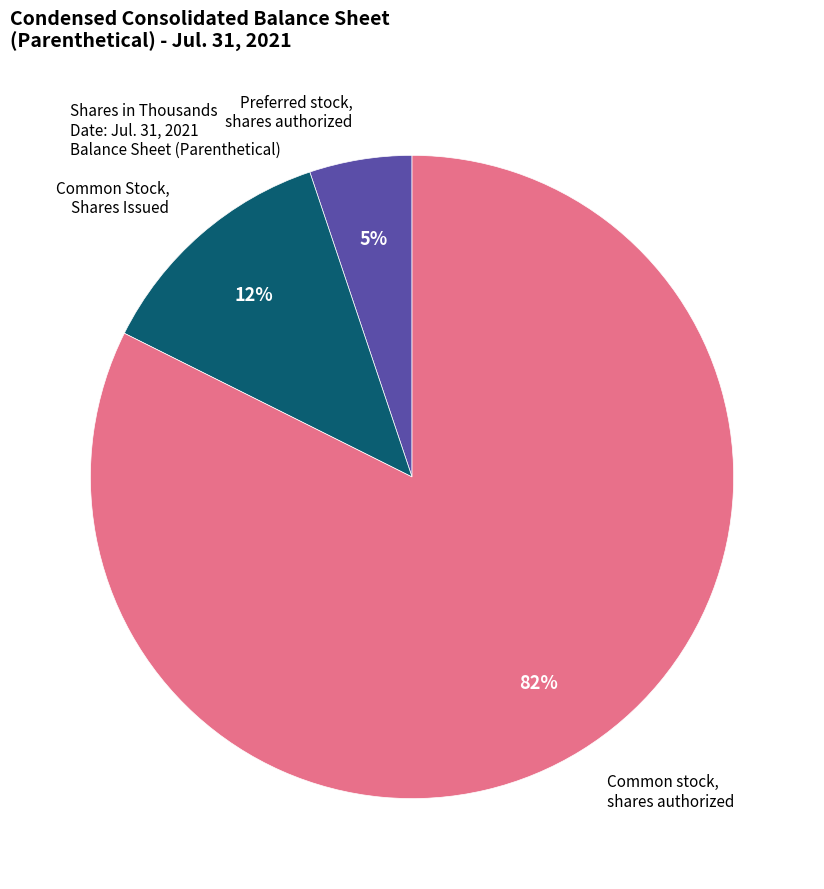

To the nearest percent, what is the average slice percentage?

33%